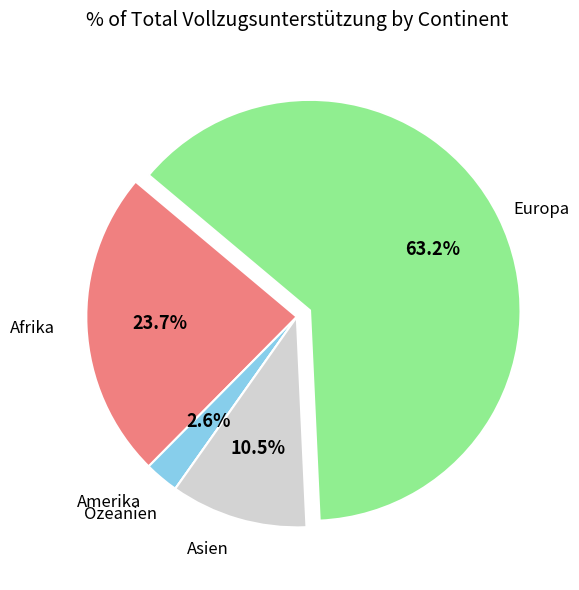

Is there any slice that represents more than half of the pie?

Yes